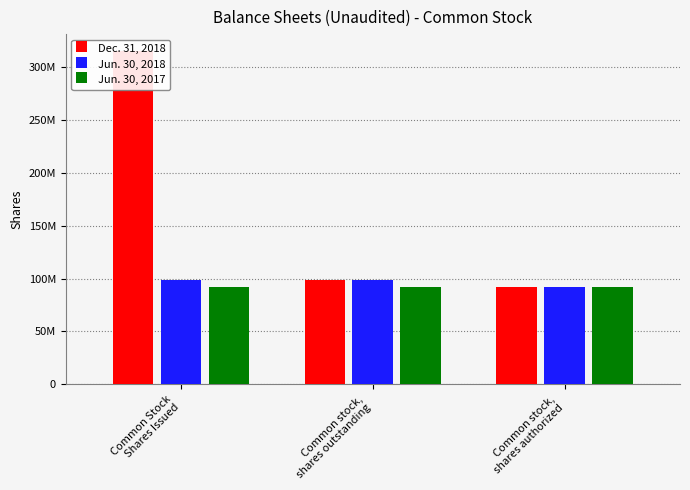

What are all the series names shown in the legend?

Dec. 31, 2018, Jun. 30, 2018, Jun. 30, 2017